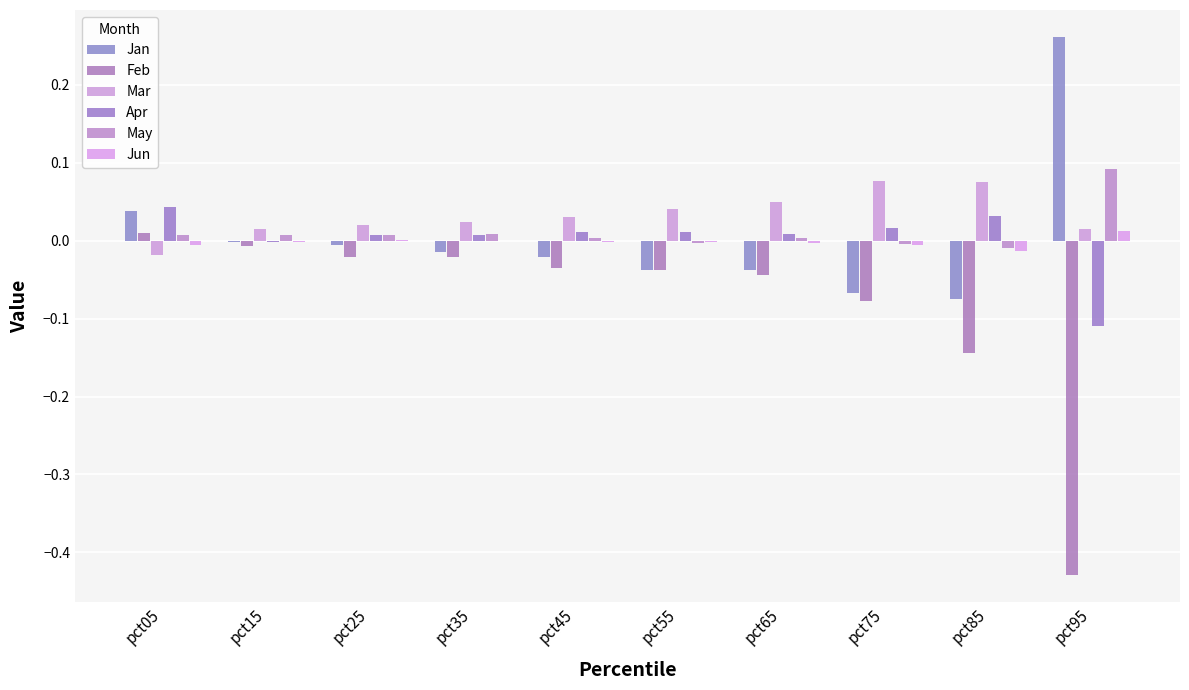

How many groups of bars are there?

10